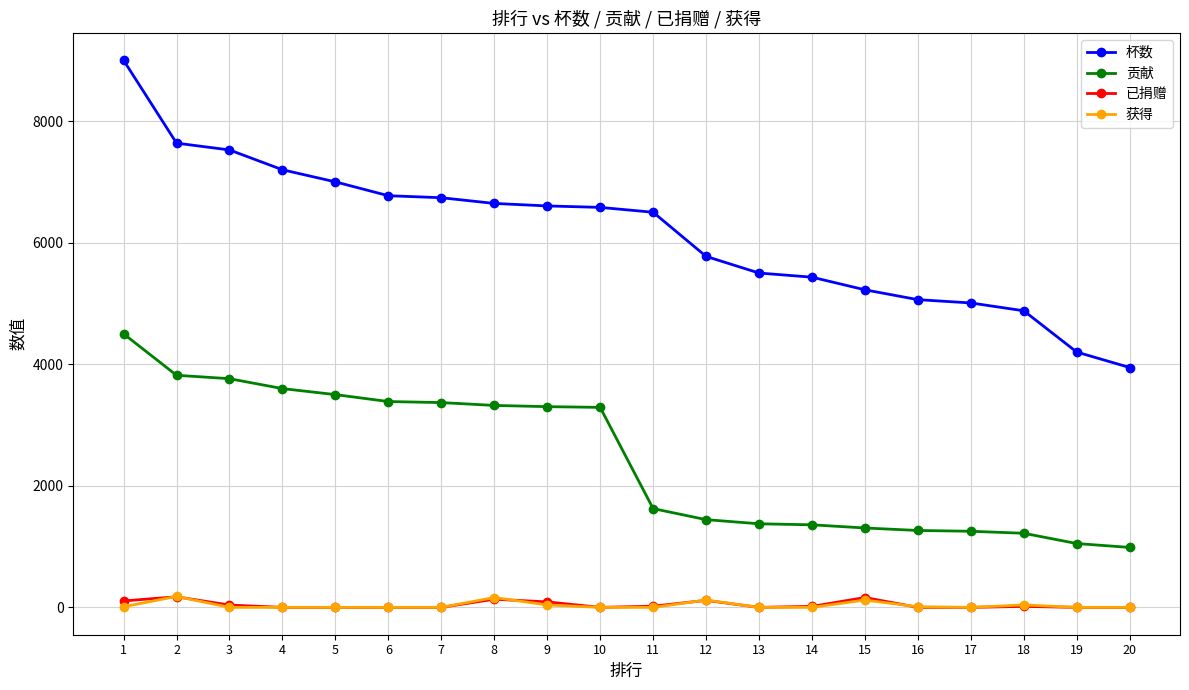

Which series has the largest total across all categories?

杯数